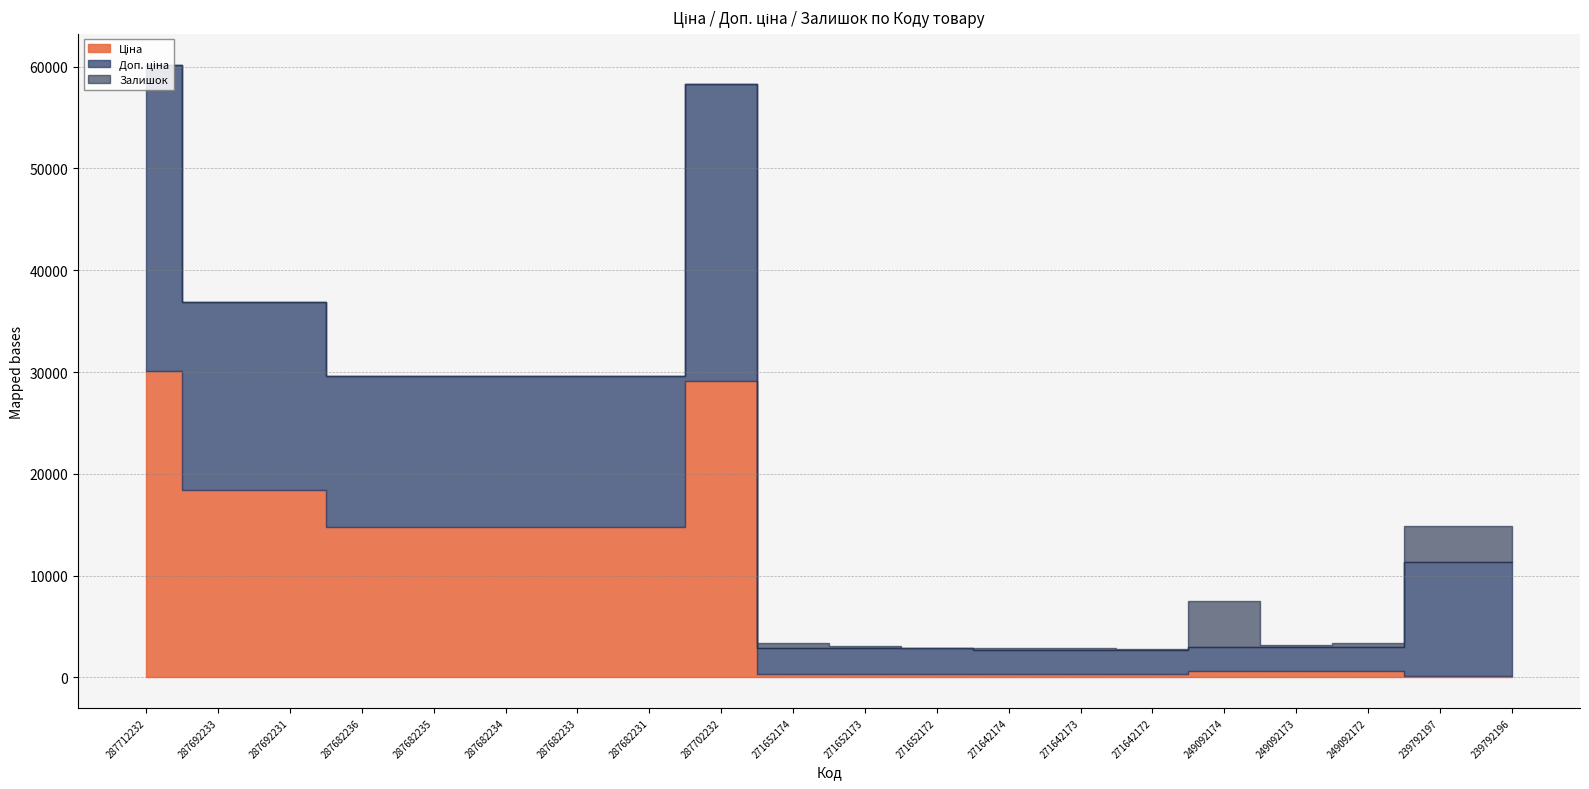

True or false: Доп. ціна and Ціна cross at least once.

False